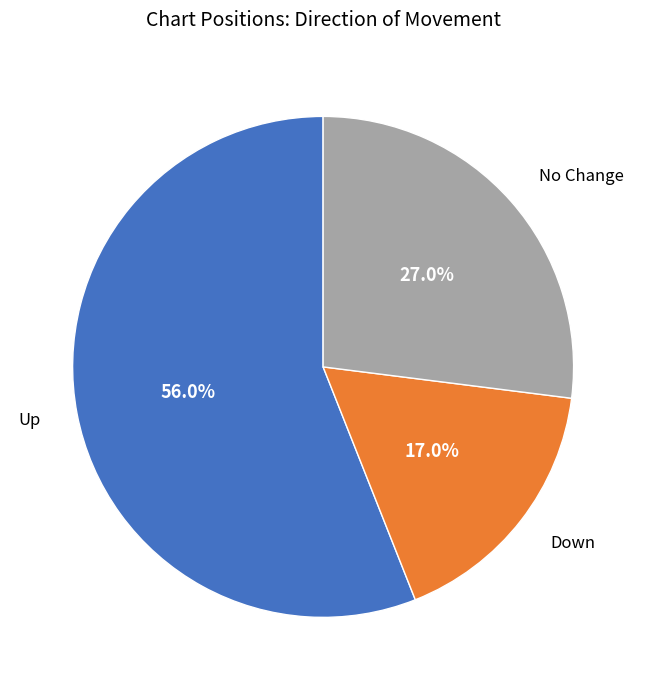

What is the ratio of the value at No Change to the value at Down?

1.6